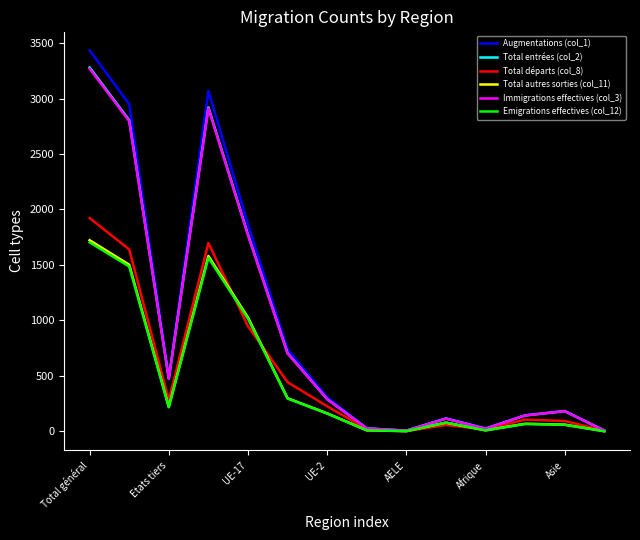

Which series has the widest spread of values?

Augmentations (col_1)